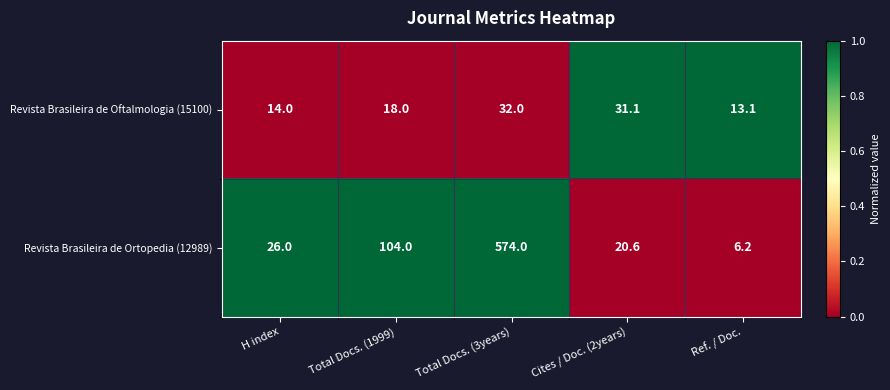

Reading left to right, list all the values displayed in this chart.

Revista Brasileira de Oftalmologia (15100): 14.0	18.0	32.0	31.1	13.1
Revista Brasileira de Ortopedia (12989): 26.0	104.0	574.0	20.6	6.2